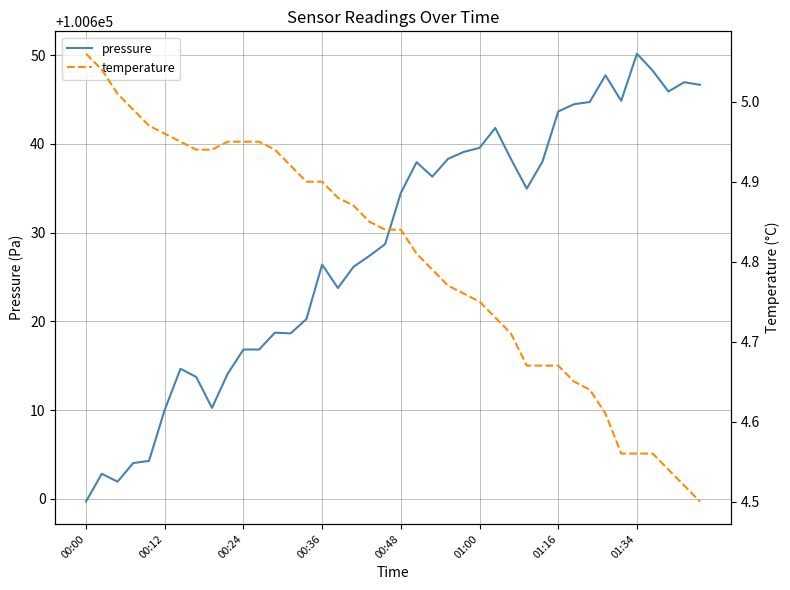

What is the minimum value for pressure?

100599.7